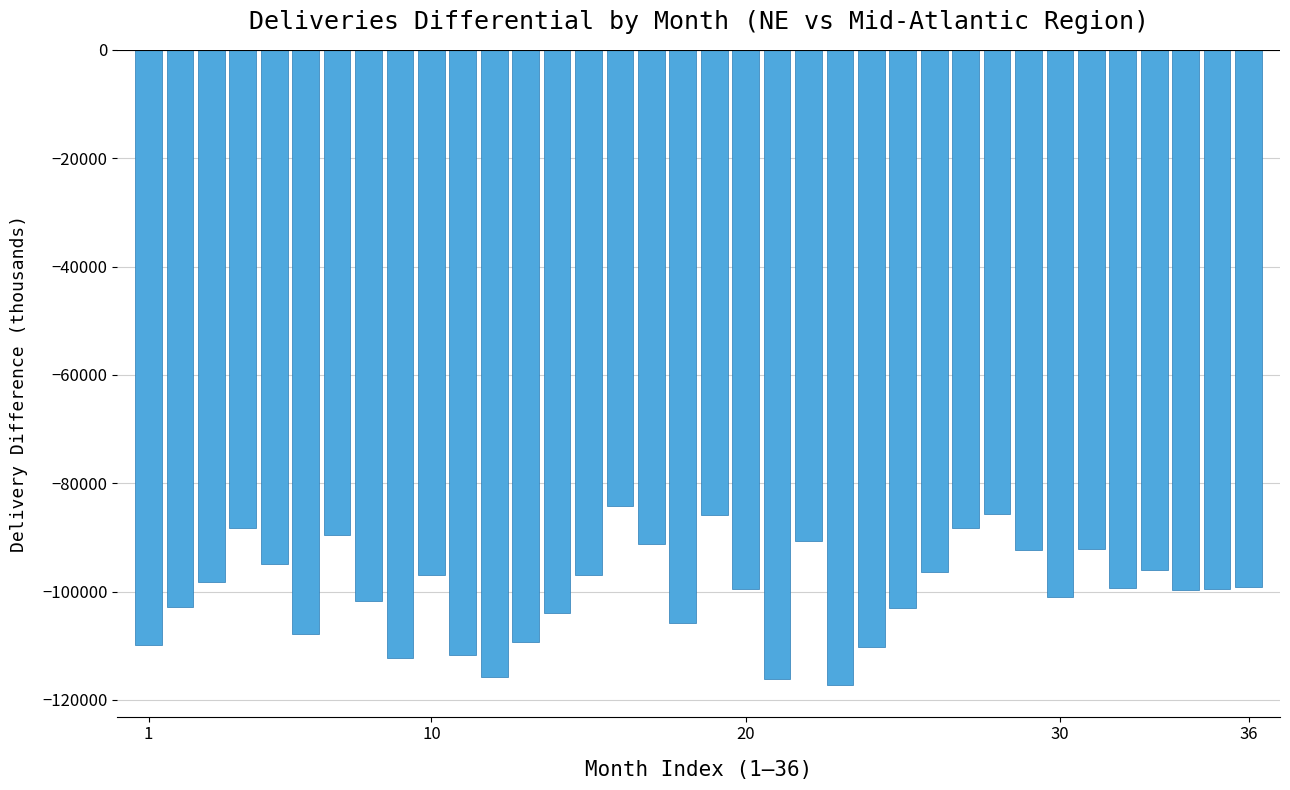

How many values exceed -99426?

17